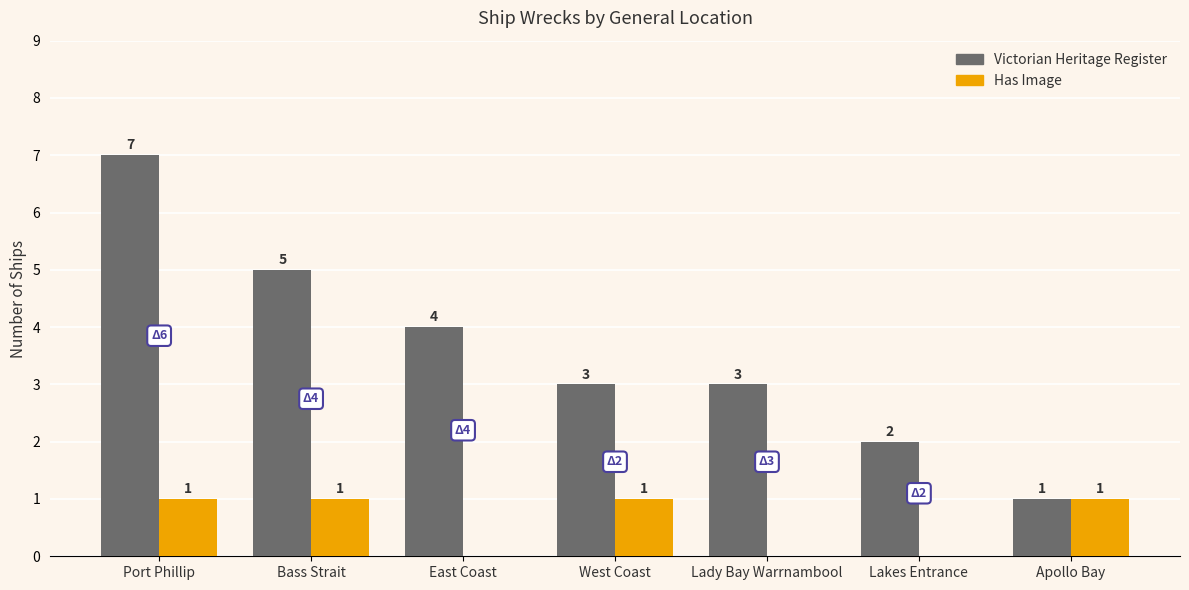

What are all the series names shown in the legend?

Victorian Heritage Register, Has Image